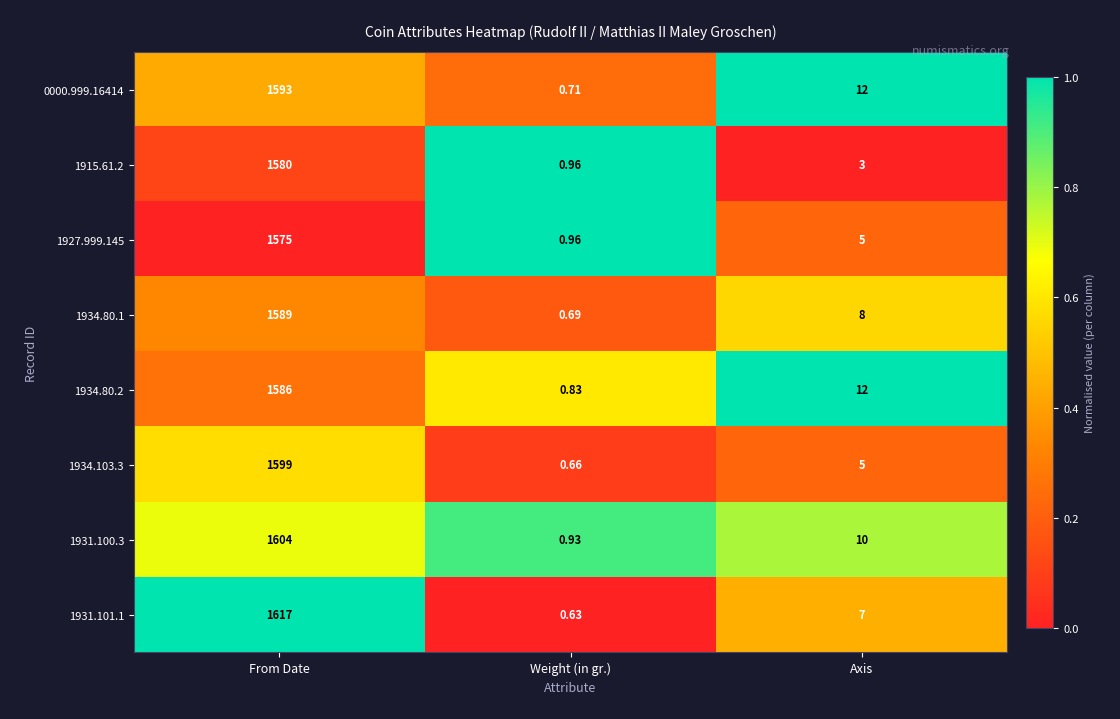

Between From Date and Axis, which series saw the biggest shift?

1931.101.1